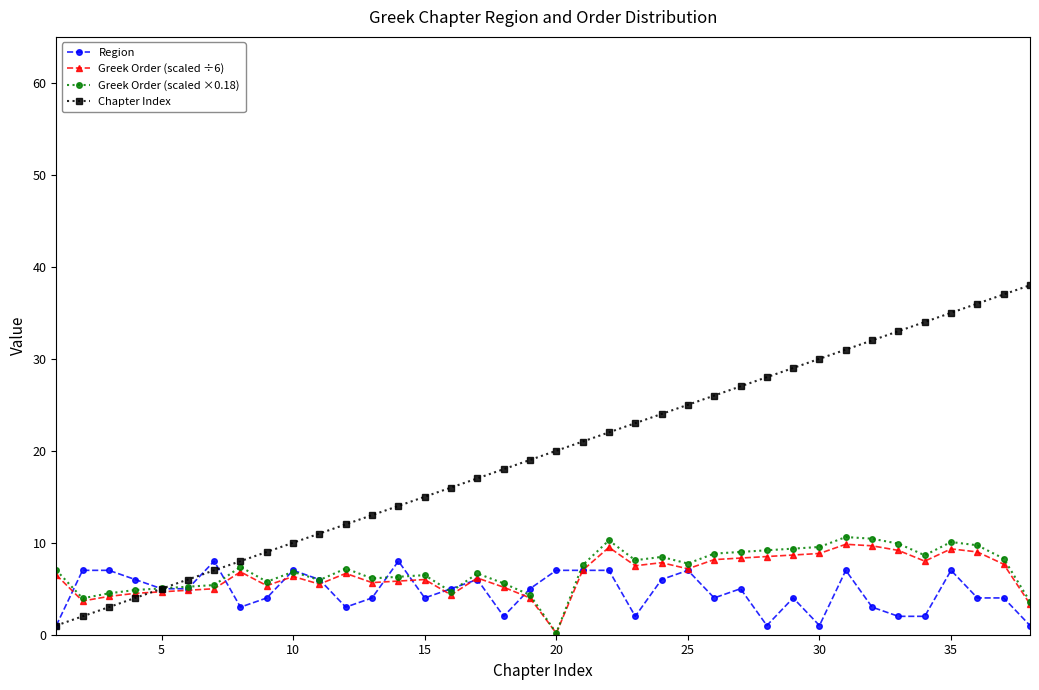

Count the number of data series in this chart.

4